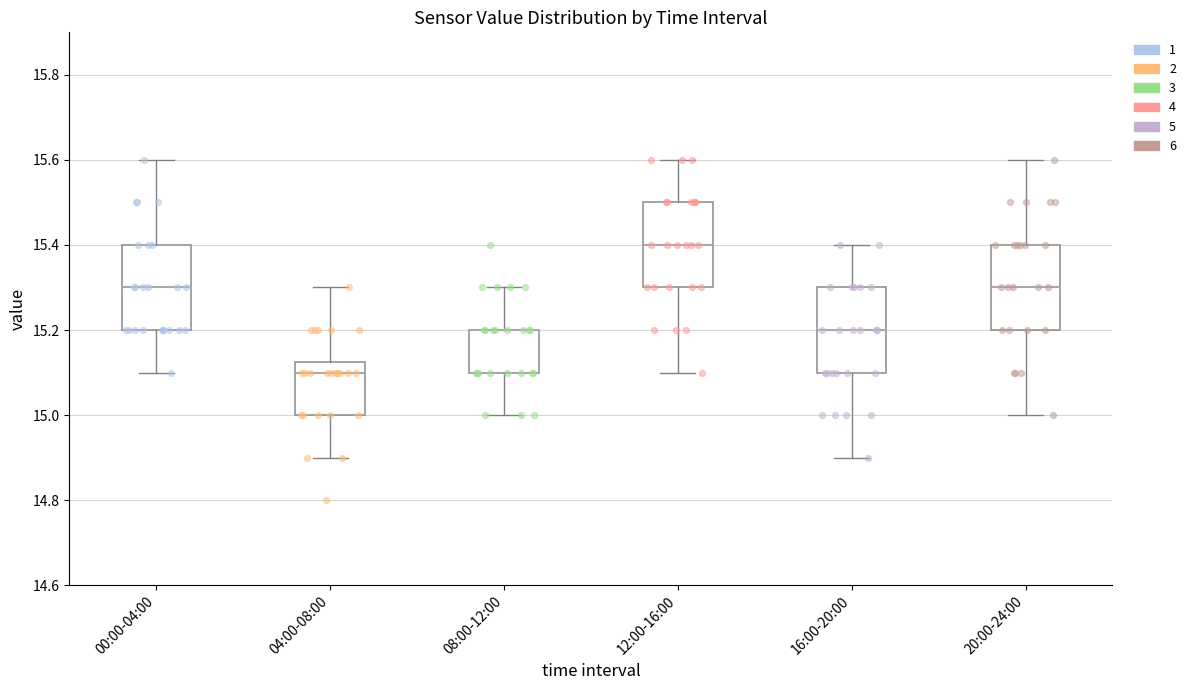

Reading left to right, read every box against the y-axis: the position of its median line, the range the box covers, and the ends of its whiskers. The values are not printed on the chart, so give them approximately, as read against the axis.

00:00-04:00: median 15.30, box 15.20 to 15.40, whiskers 15.10 to 15.60
04:00-08:00: median 15.10, box 15.00 to 15.12, whiskers 14.90 to 15.30
08:00-12:00: median 15.20 (drawn on the box's upper edge), box 15.10 to 15.20, whiskers 15.00 to 15.30
12:00-16:00: median 15.40, box 15.30 to 15.50, whiskers 15.10 to 15.60
16:00-20:00: median 15.20, box 15.10 to 15.30, whiskers 14.90 to 15.40
20:00-24:00: median 15.30, box 15.20 to 15.40, whiskers 15.00 to 15.60